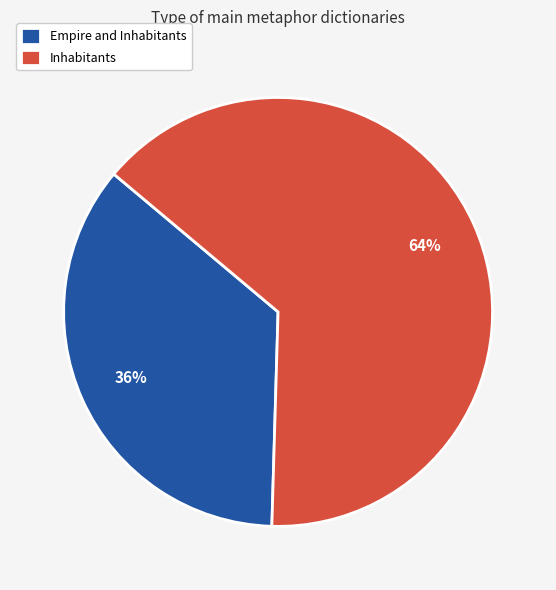

Which slice is the largest?

Inhabitants